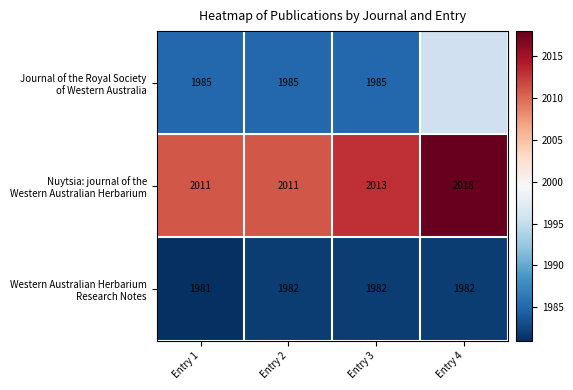

What is the total value across all series at Entry 2?

5978